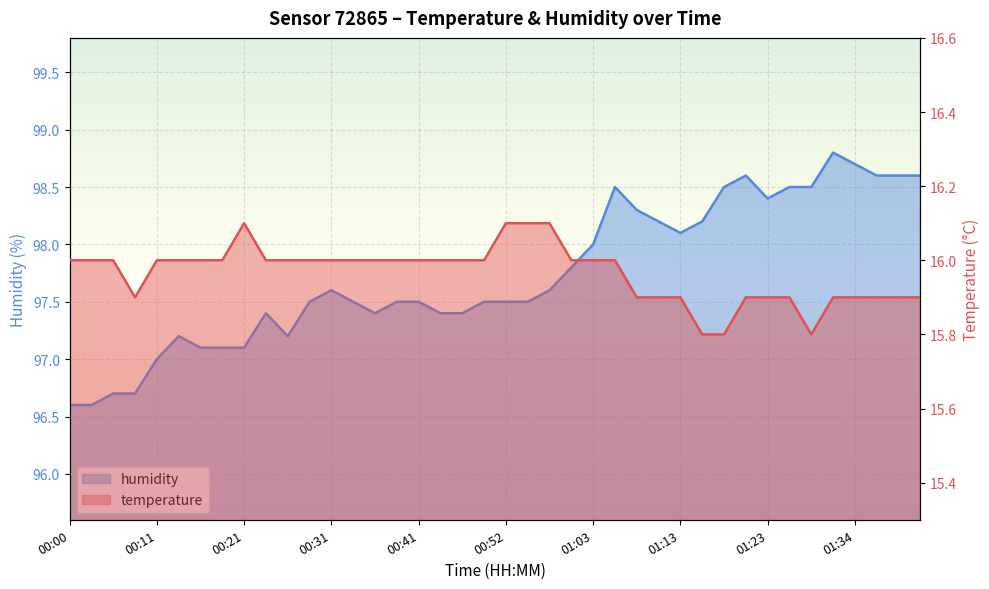

What is the maximum value shown in the chart?

98.8